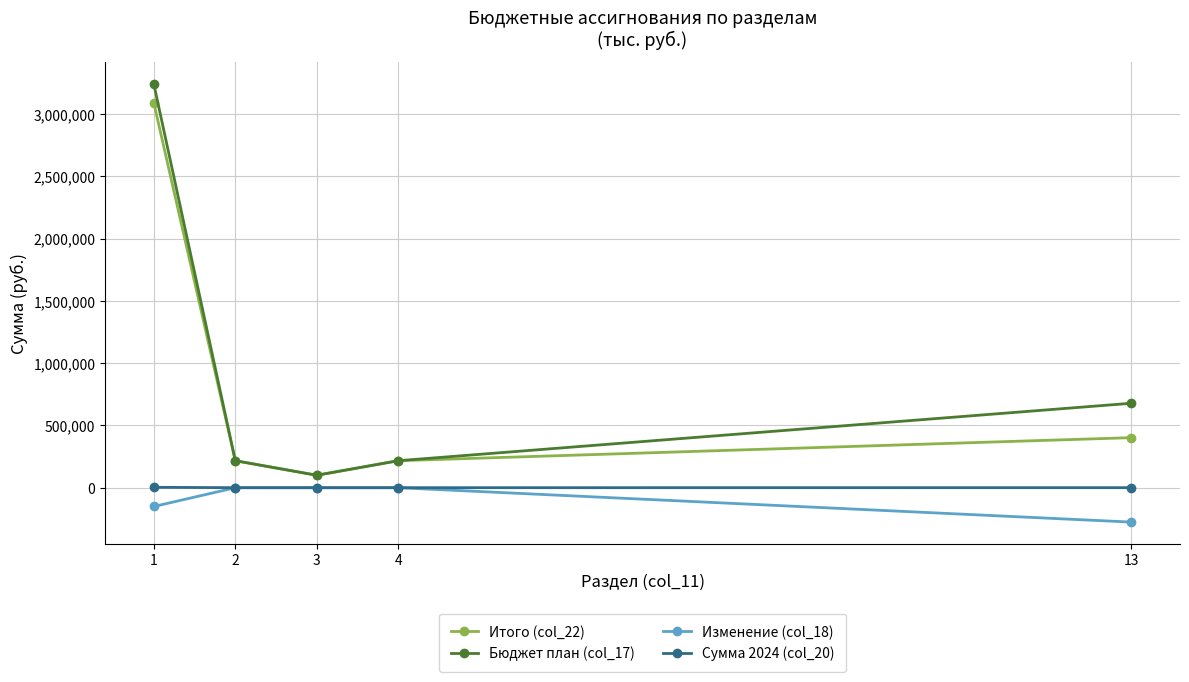

True or false: Бюджет план (col_17) has more than 2 points higher than both neighbors.

False